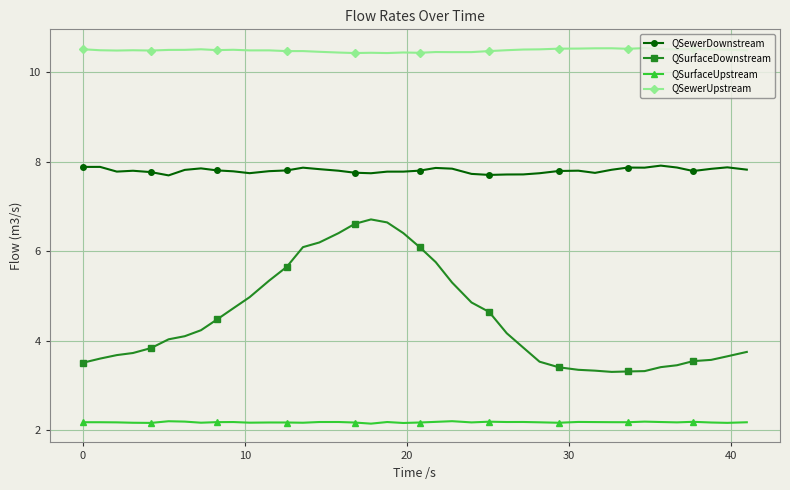

What is the difference between the maximum and minimum values in the QSurfaceDownstream series?

3.4